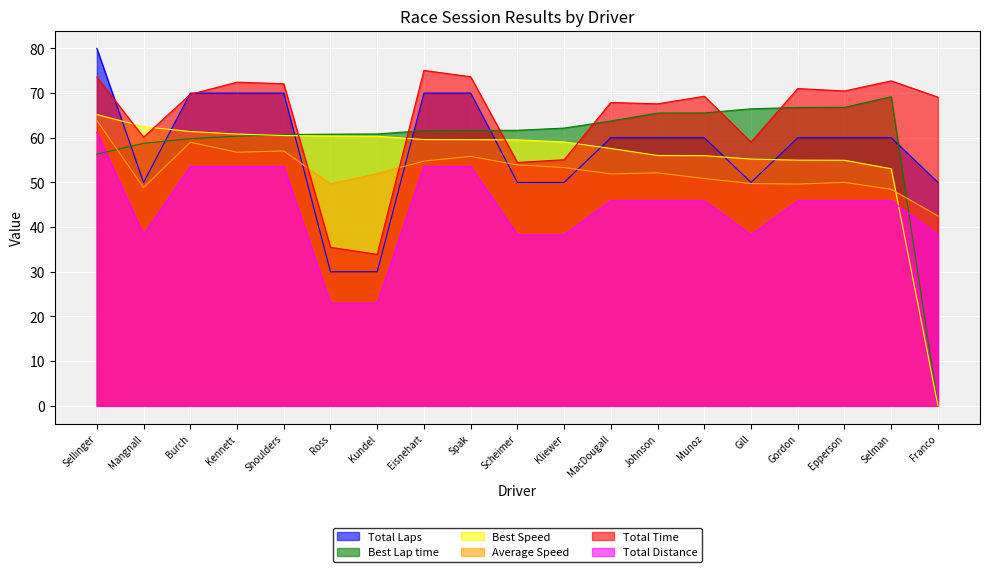

At which label is Total Time closest to 54?

Scheimer